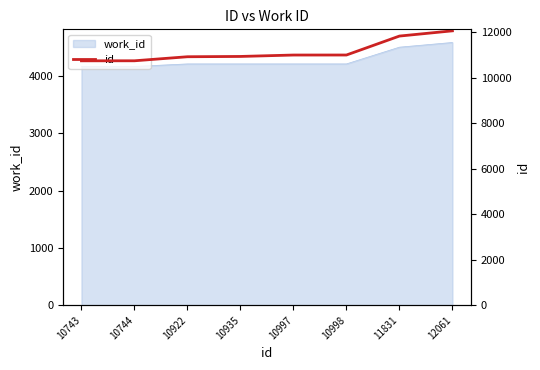

Does the chart display data point markers on the line(s)?

No